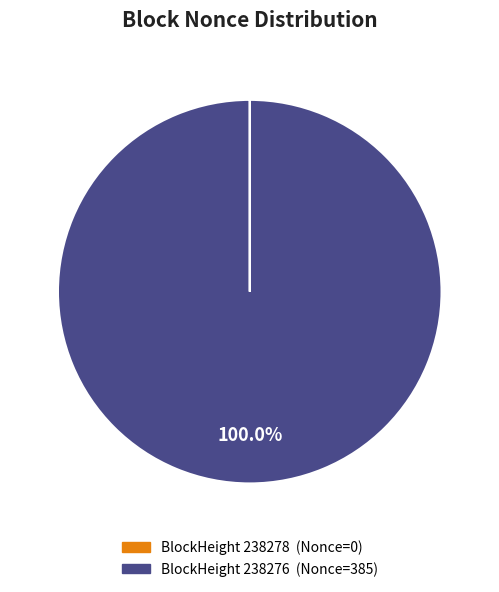

Is there a majority slice in this chart?

Yes